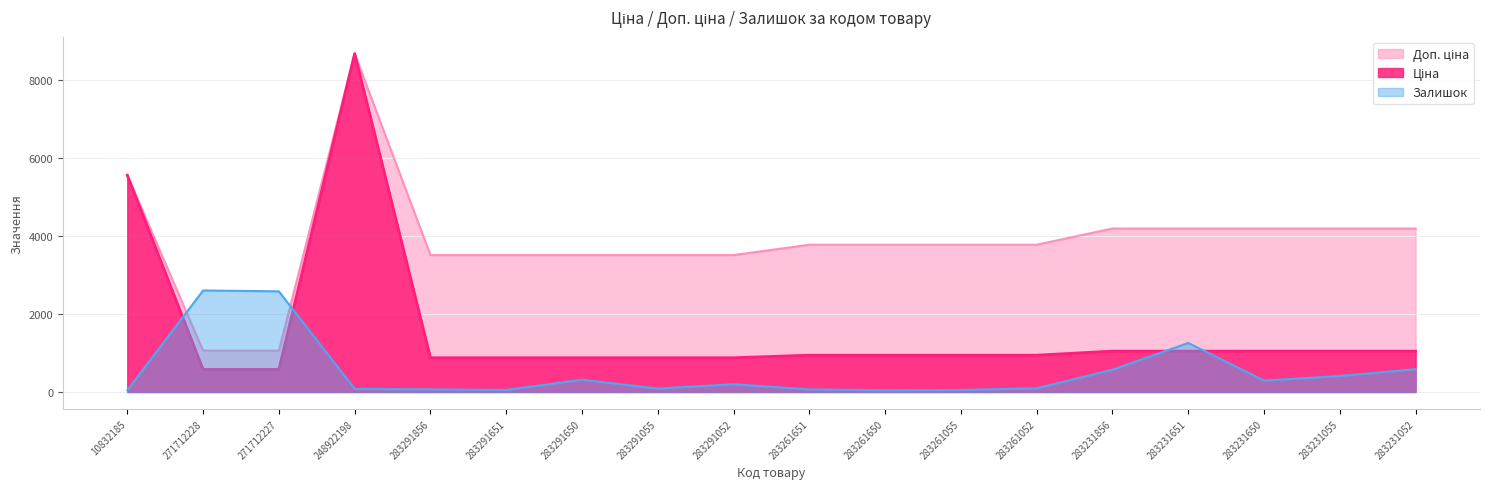

At how many categories does at least one series exceed 4456?

2